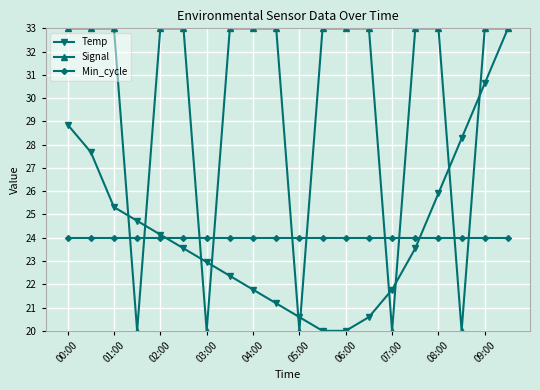

Is this an area chart (filled region under the line)?

No